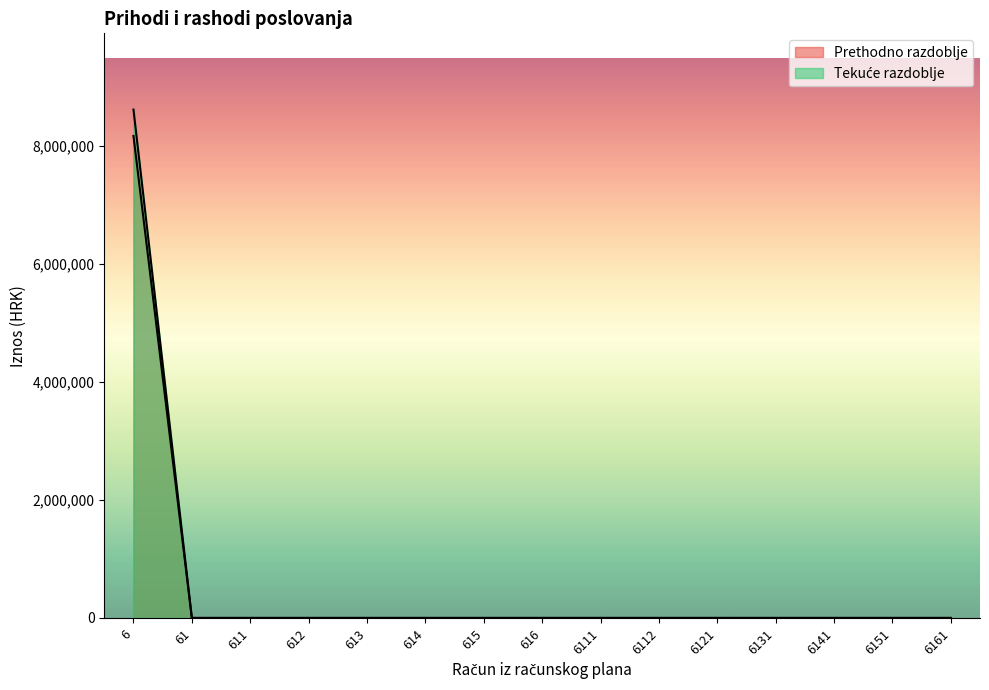

How many lines are shown in the chart?

2